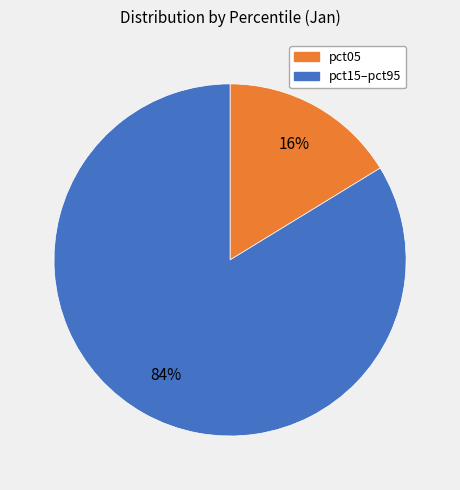

Is there any slice that represents more than half of the pie?

Yes